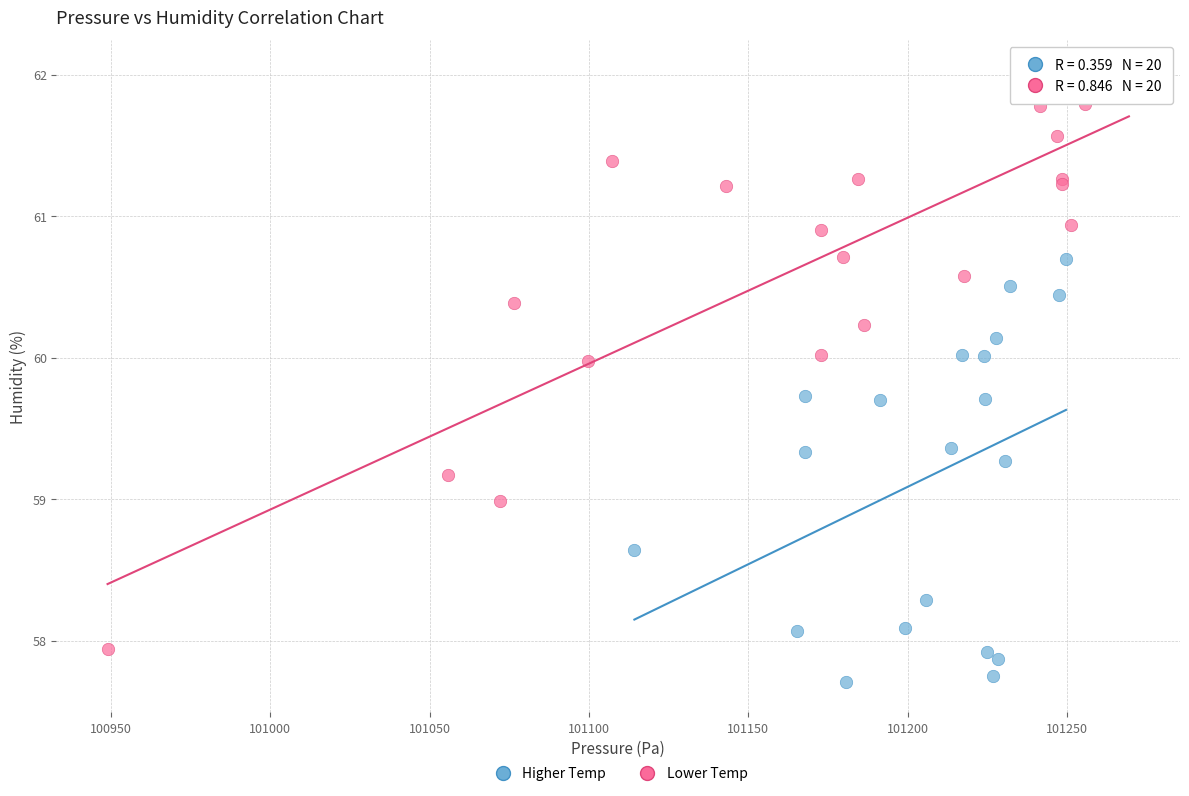

Which series reaches the maximum Y coordinate?

Lower Temp